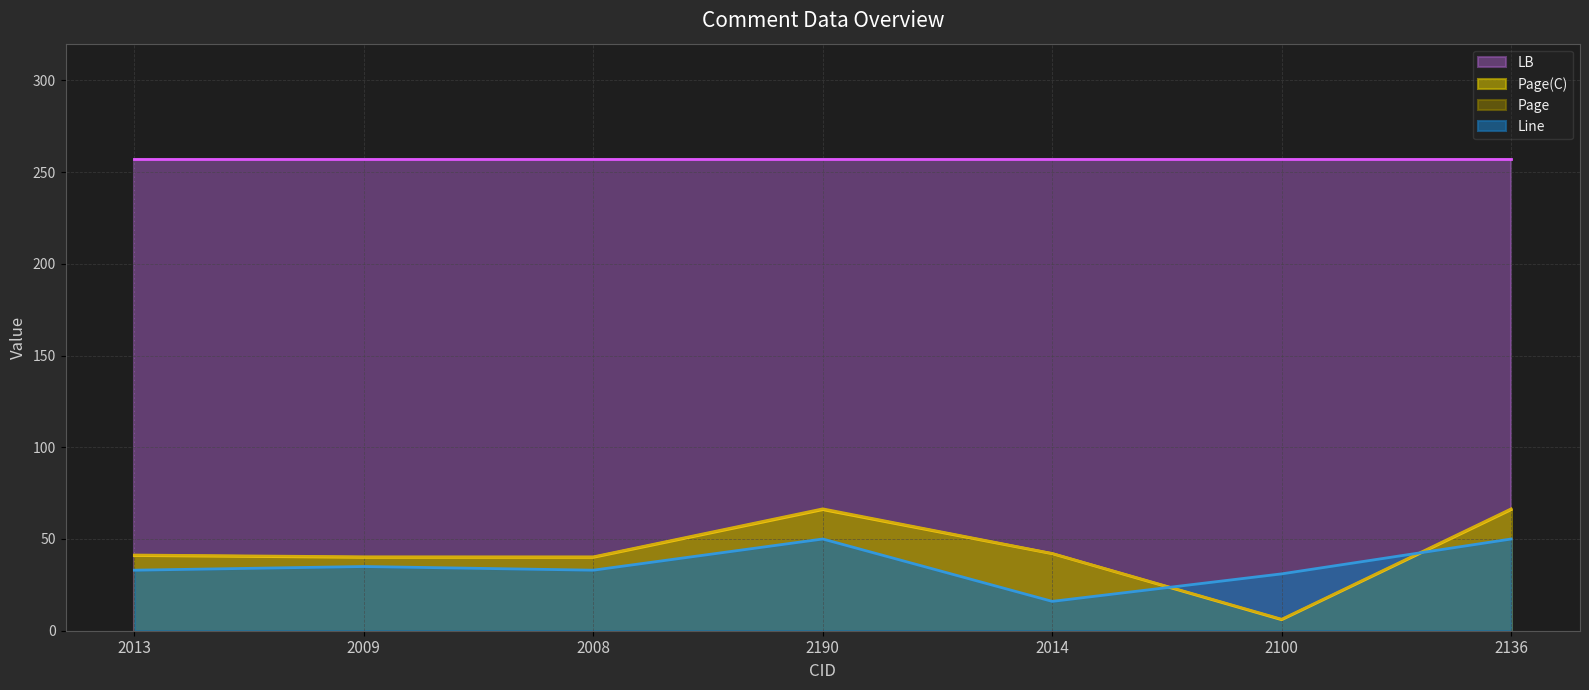

What is the difference between the maximum and minimum values in the Page(C) series?

60.0